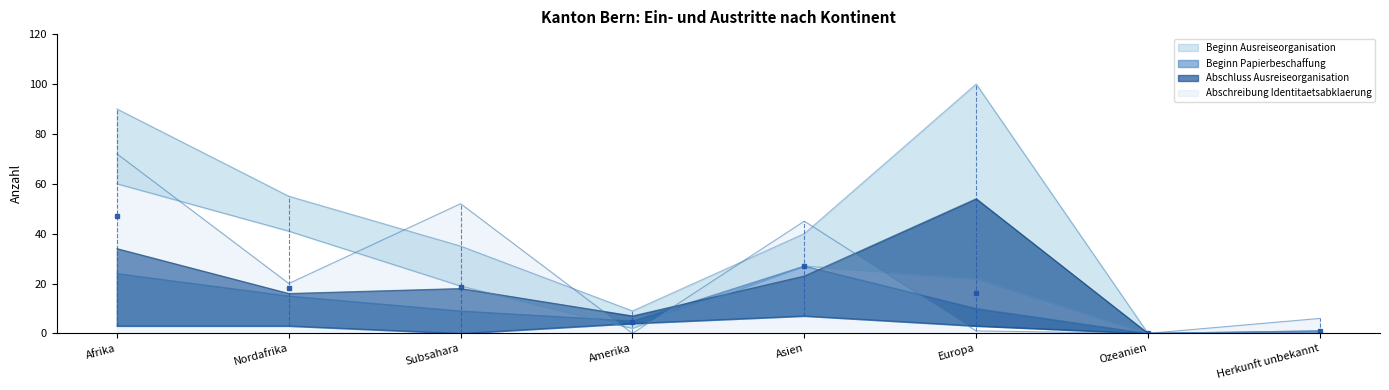

In Abschluss Ausreiseorganisation, how many points are lower than both neighbors (excluding endpoints)?

2